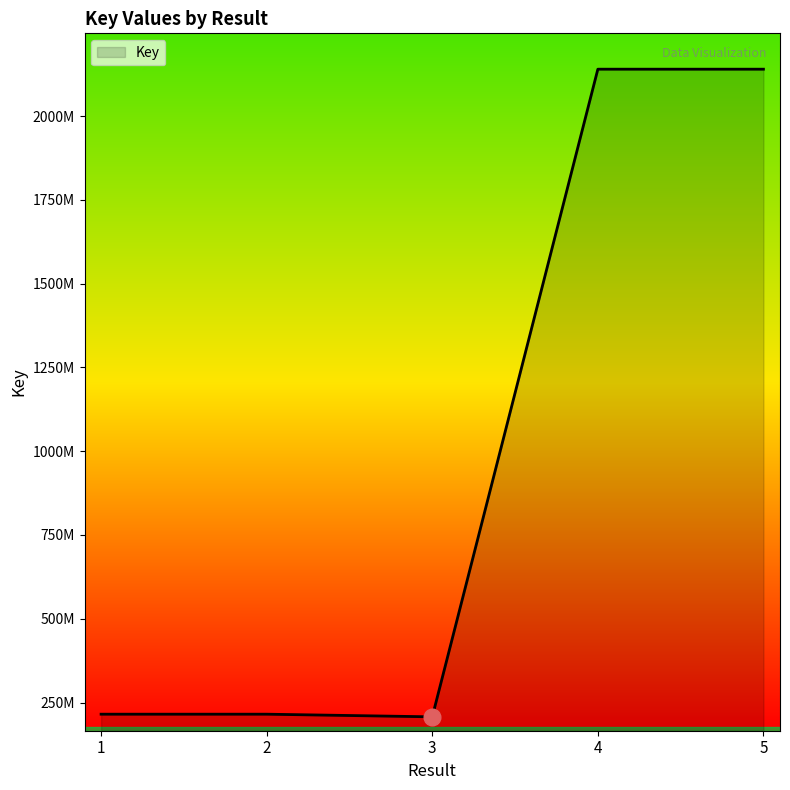

What is the change in value from 1 to 4?

+1924919454